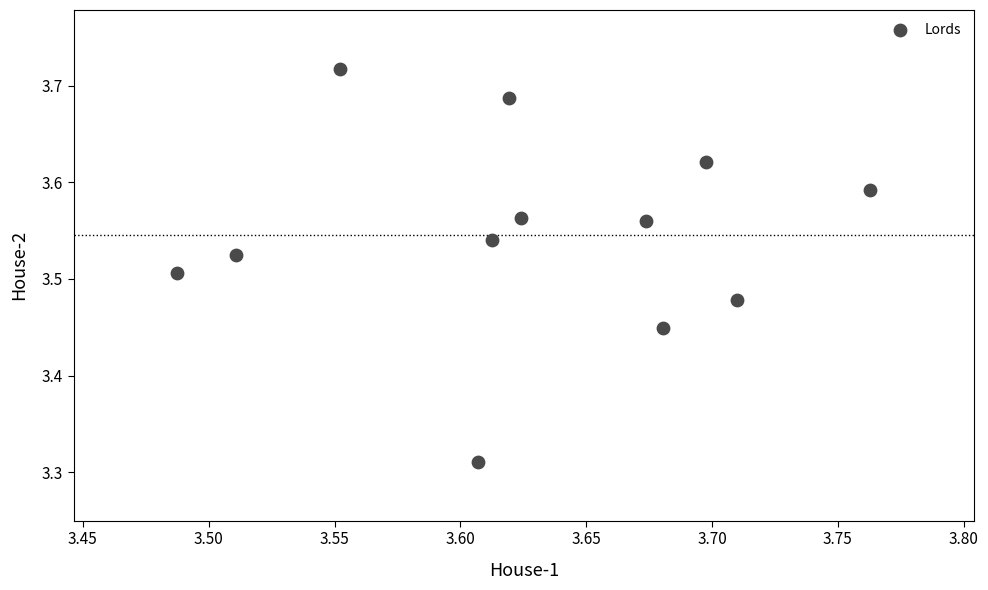

What is the range of Y values (max minus min)?

0.4